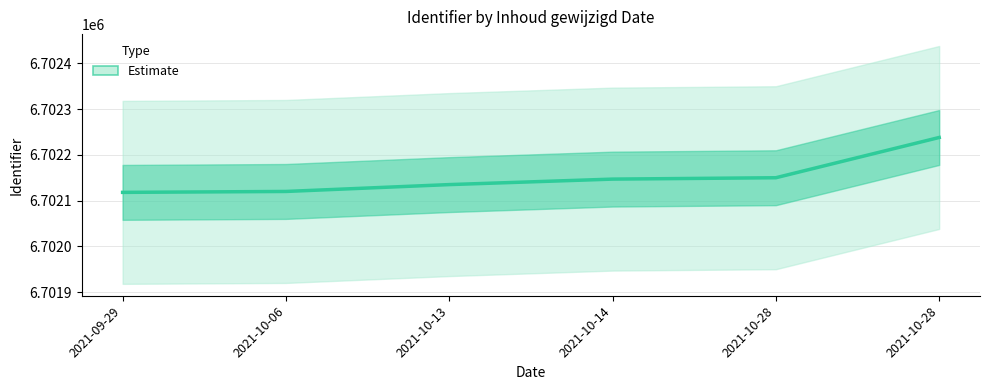

Reading right to left, transcribe all the data shown in this chart.

6702238	6702150	6702147	6702135	6702120	6702118